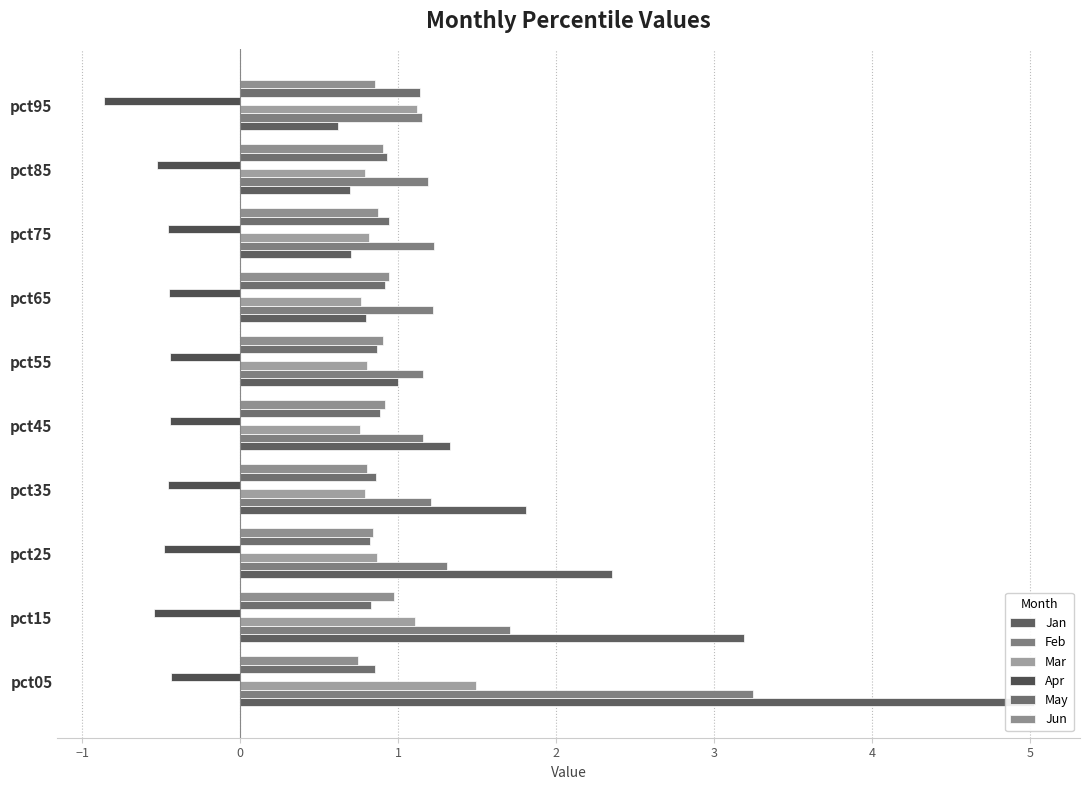

Which series has the largest total across all categories?

Jan